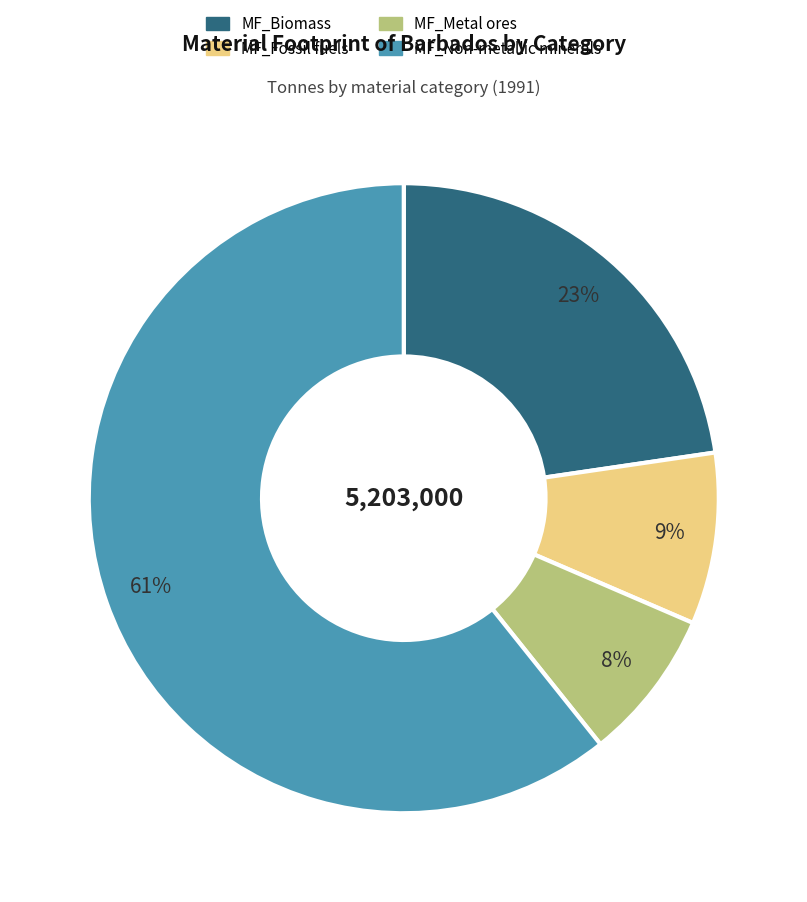

Is it true that MF_Fossil fuels is 15% of the pie?

False